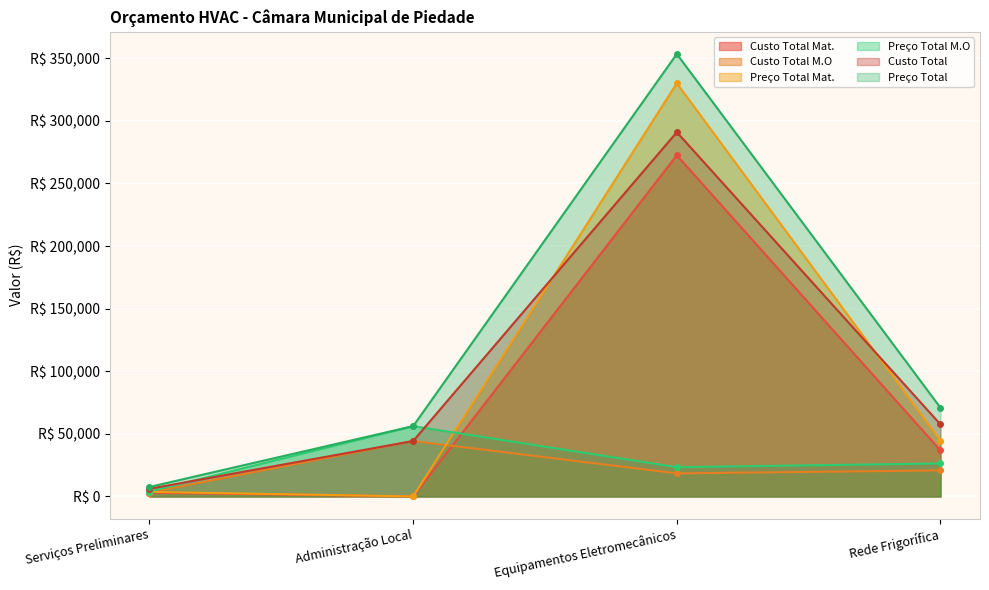

Which series has the largest range (max minus min)?

Preço Total